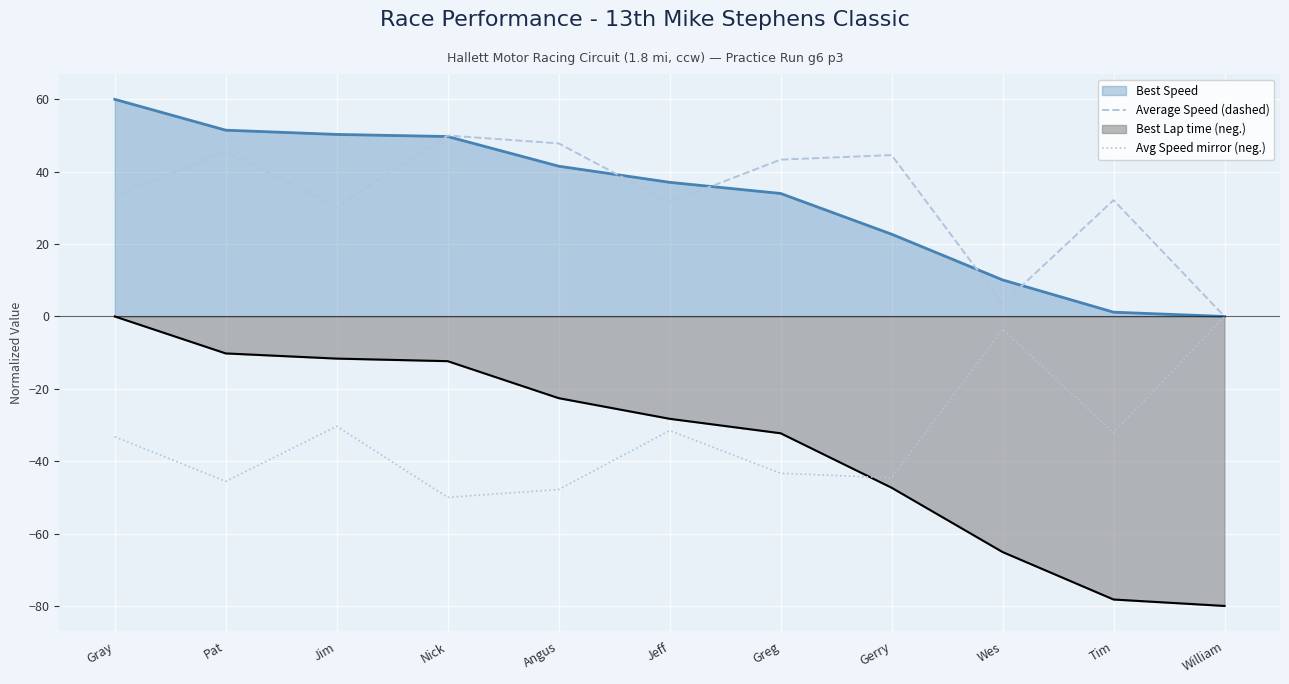

How many interior local peaks does the Average Speed (dashed) series have?

4